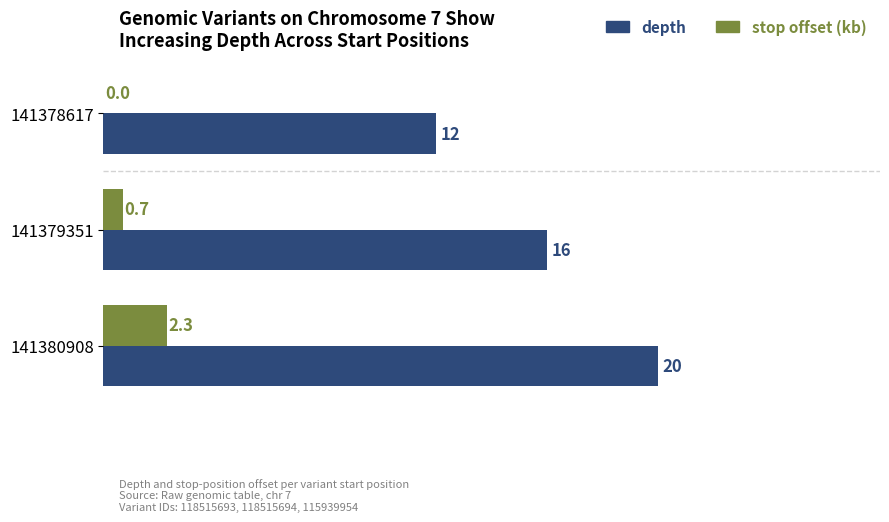

Which category has the highest value in the depth series?

141380908